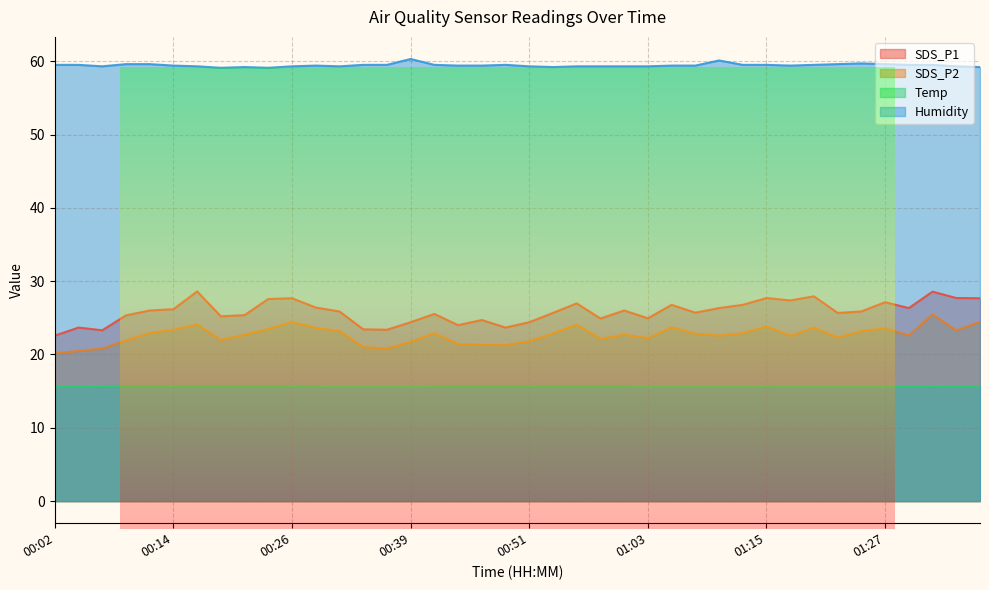

What is the value of the Temp point at the 1st from the left?

15.6